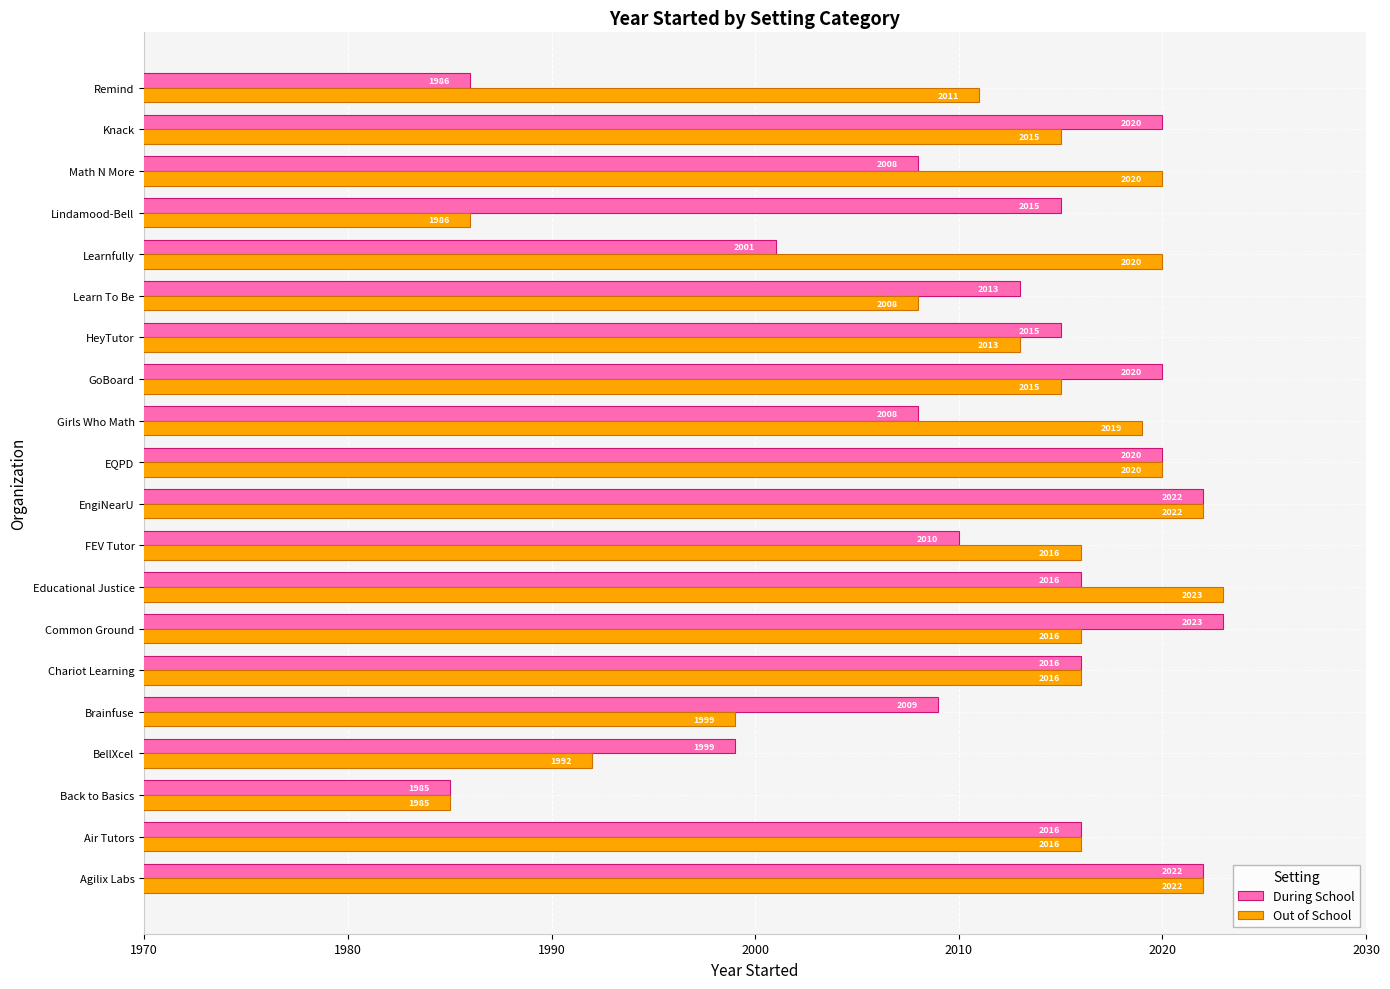

What is the average value of the Out of School series?

2012